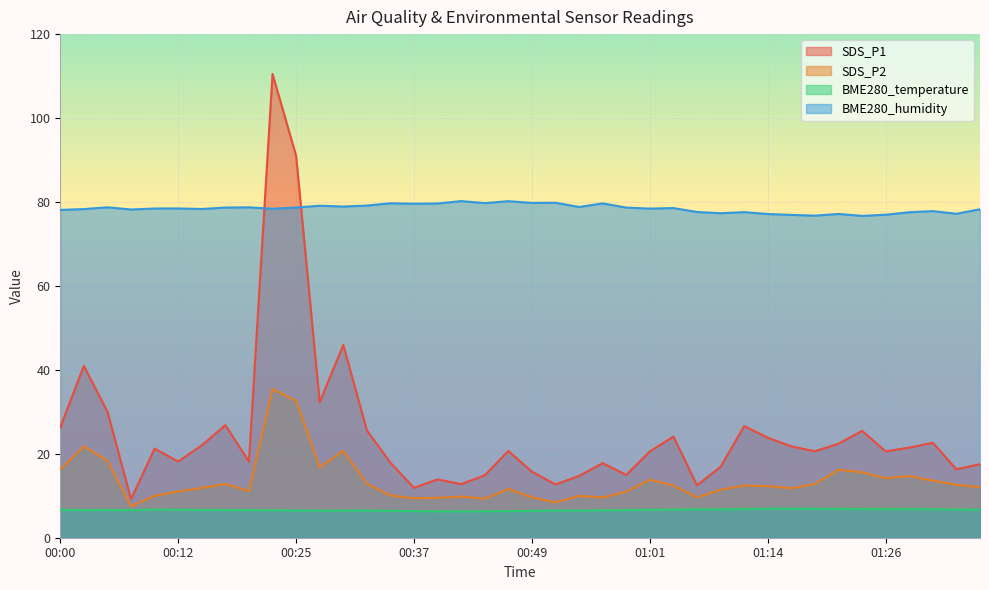

Which category has the highest value in the SDS_P1 series?

00:22